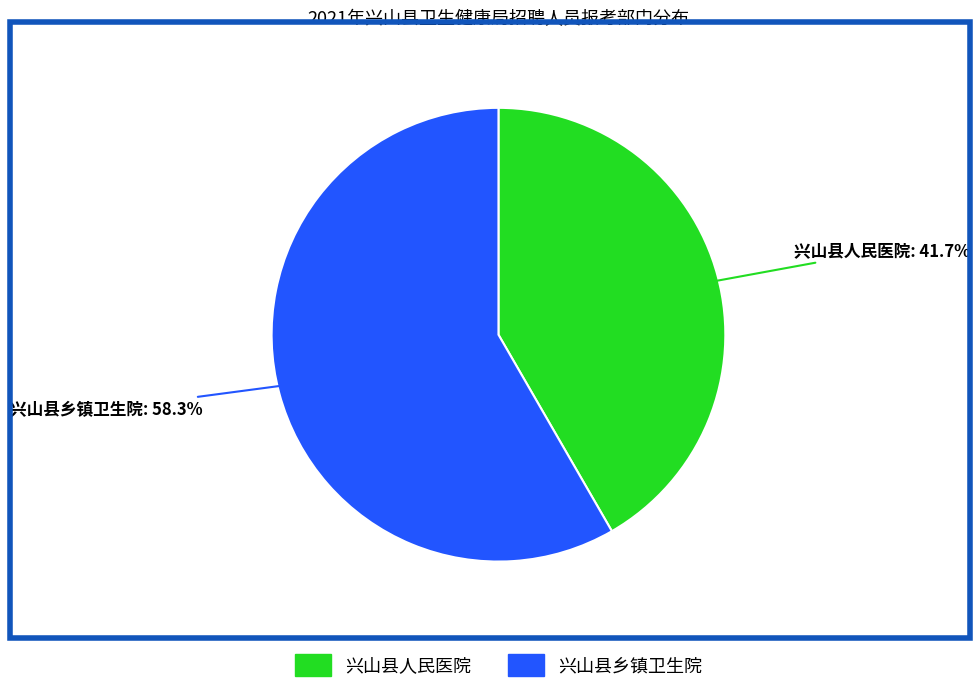

What is the largest slice in the pie chart?

兴山县乡镇卫生院